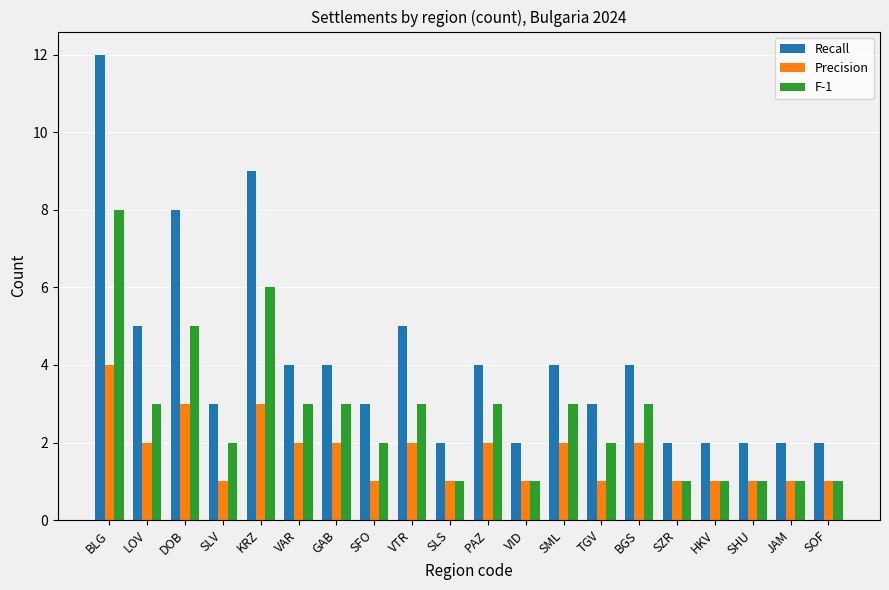

List the series in order of their overall mean, lowest first.

Precision, F-1, Recall